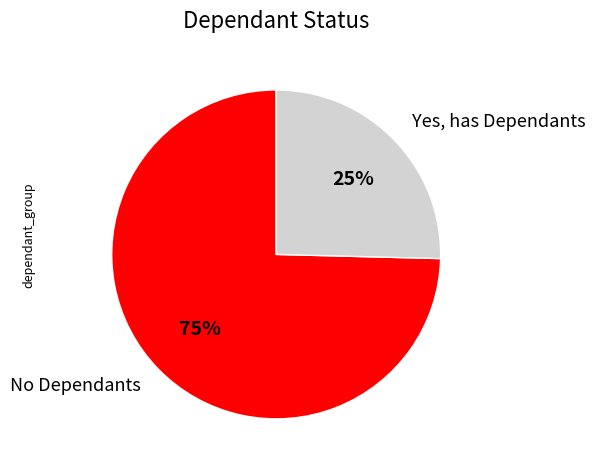

Between Yes, has Dependants and No Dependants, which is larger?

No Dependants